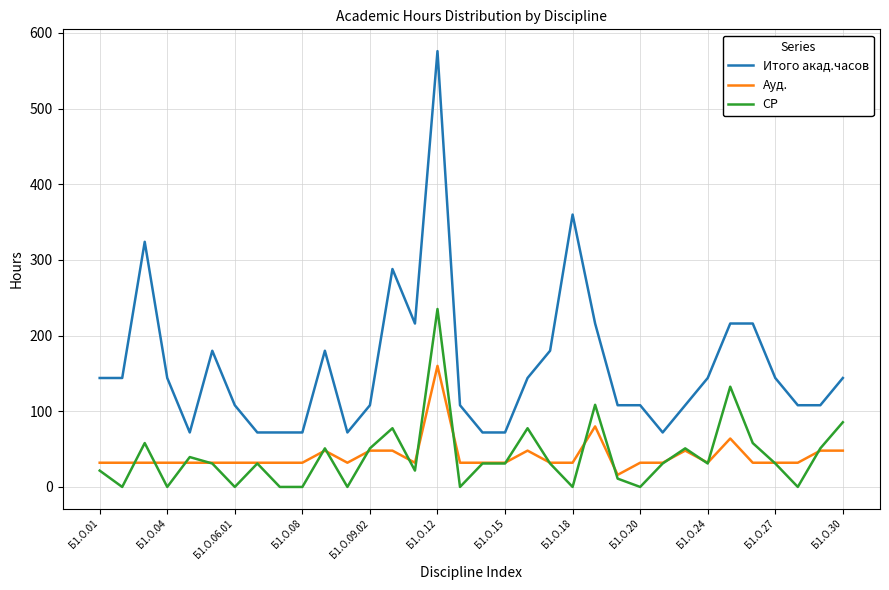

Which series has the largest range (max minus min)?

Итого акад.часов